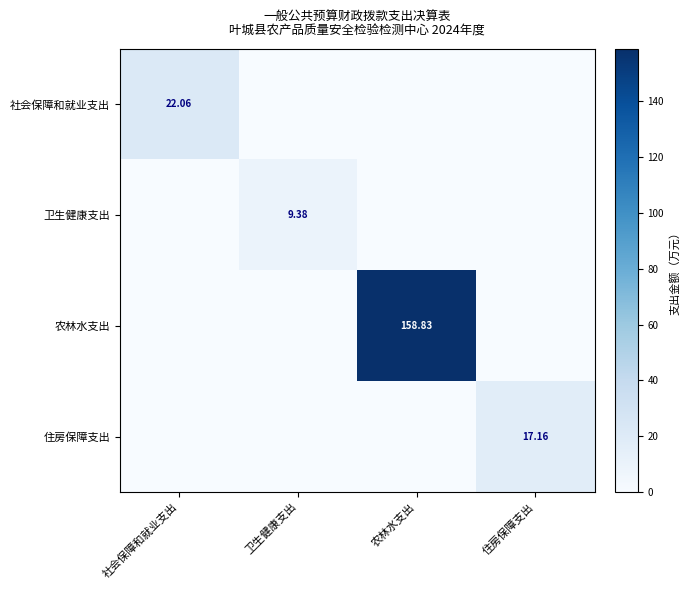

Which series has the largest total across all categories?

农林水支出